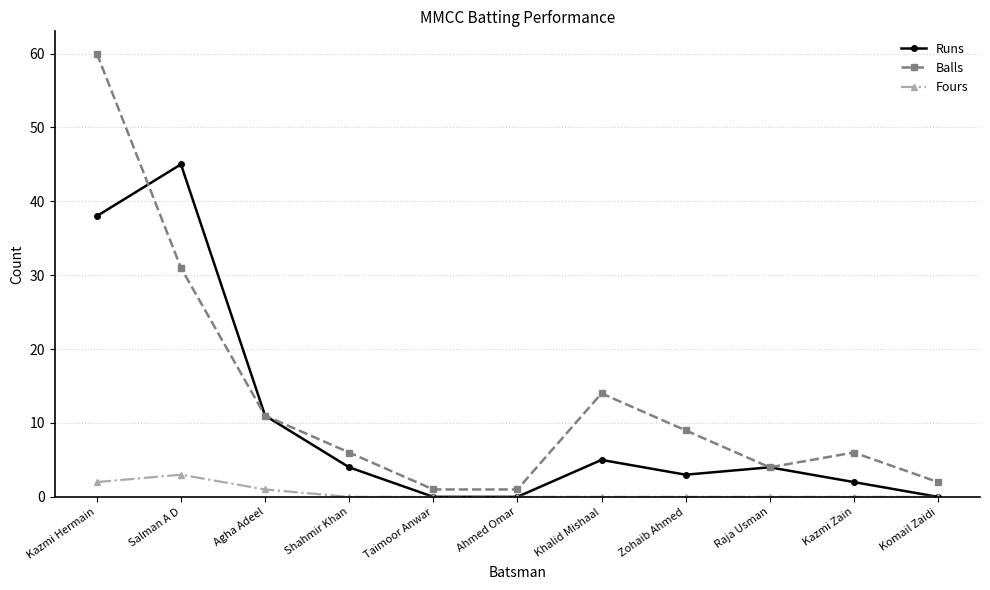

Rank the series by their maximum value, from highest to lowest.

Balls, Runs, Fours